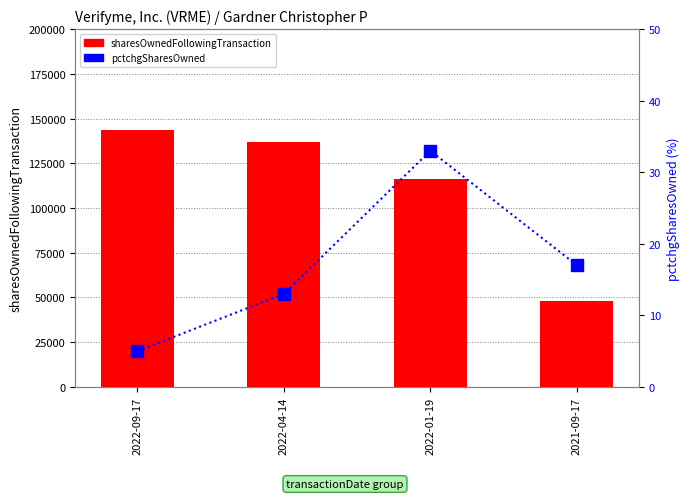

Which series has the largest total across all categories?

sharesOwnedFollowingTransaction